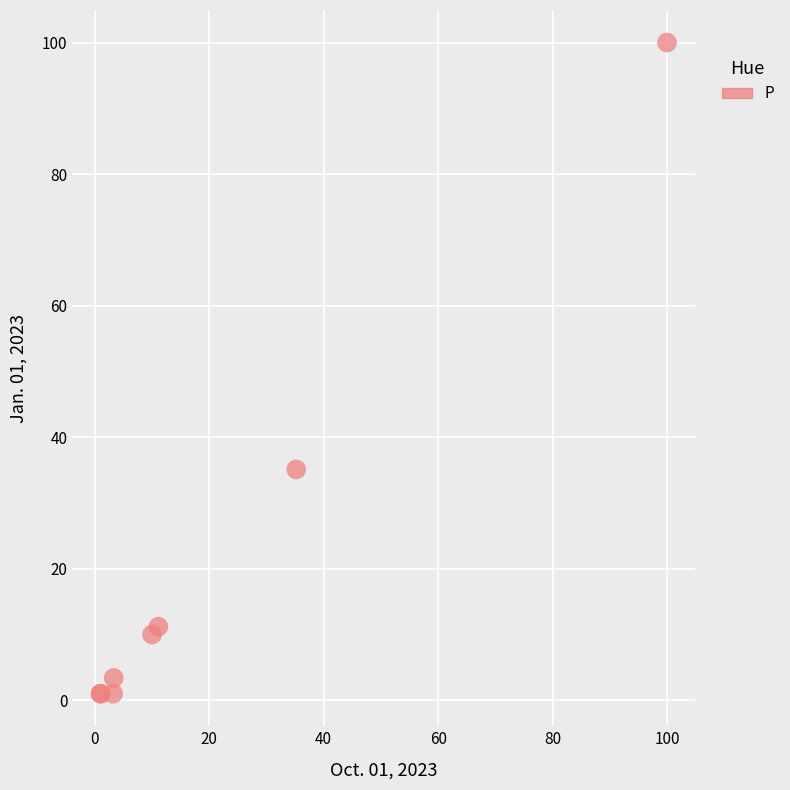

What Y value in the scatter plot is closest to 50?

35.1